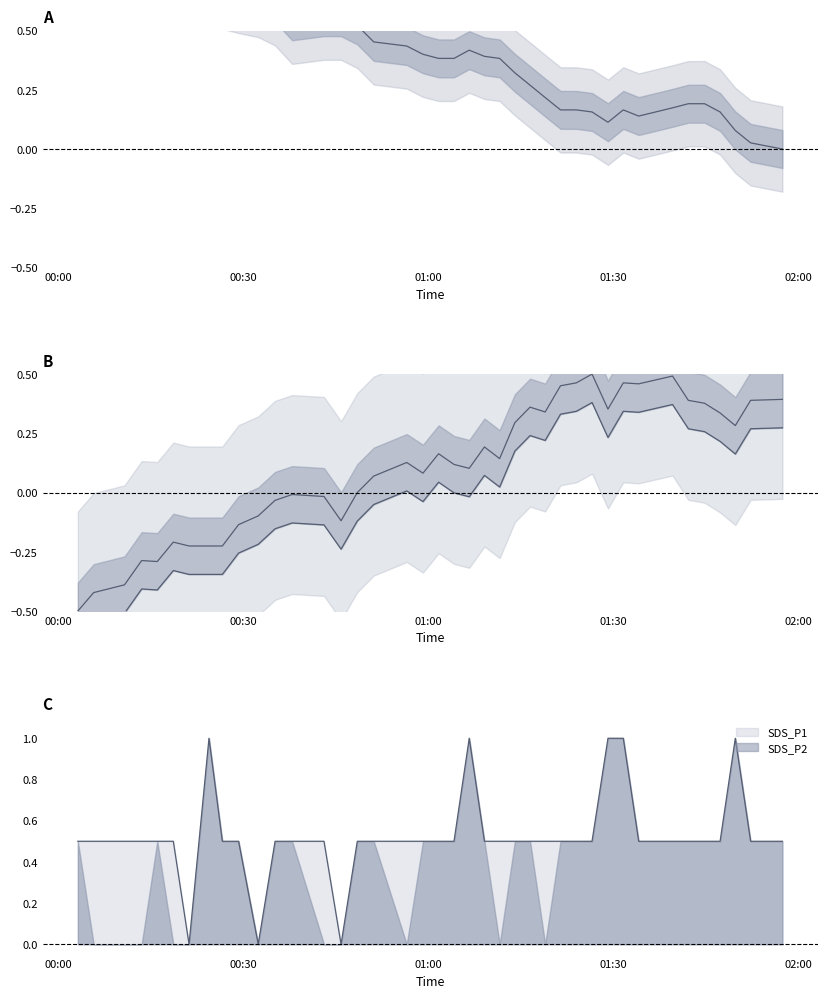

What is the maximum value for SDS_P2?

1.0